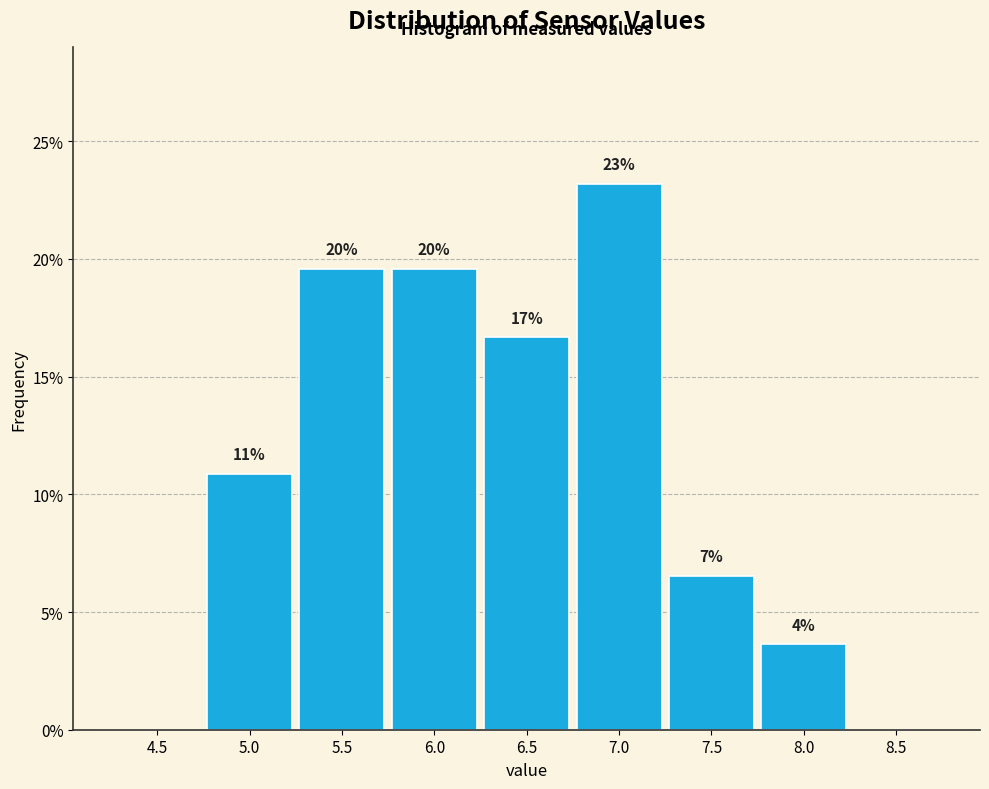

Are the bars horizontal?

No